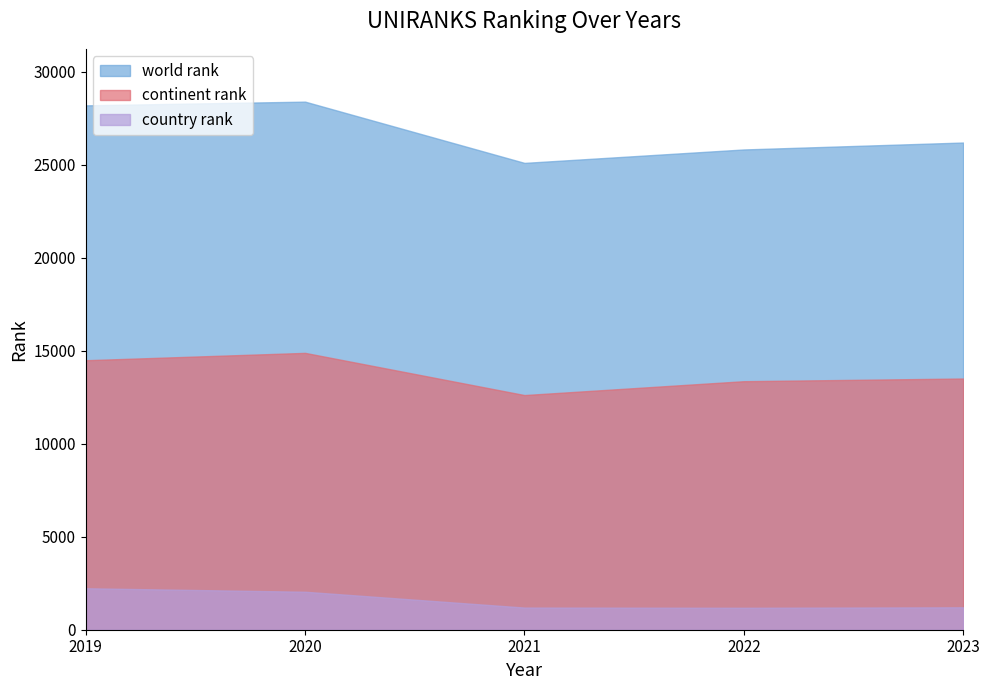

List the series in order of their peak value, lowest first.

country rank, continent rank, world rank